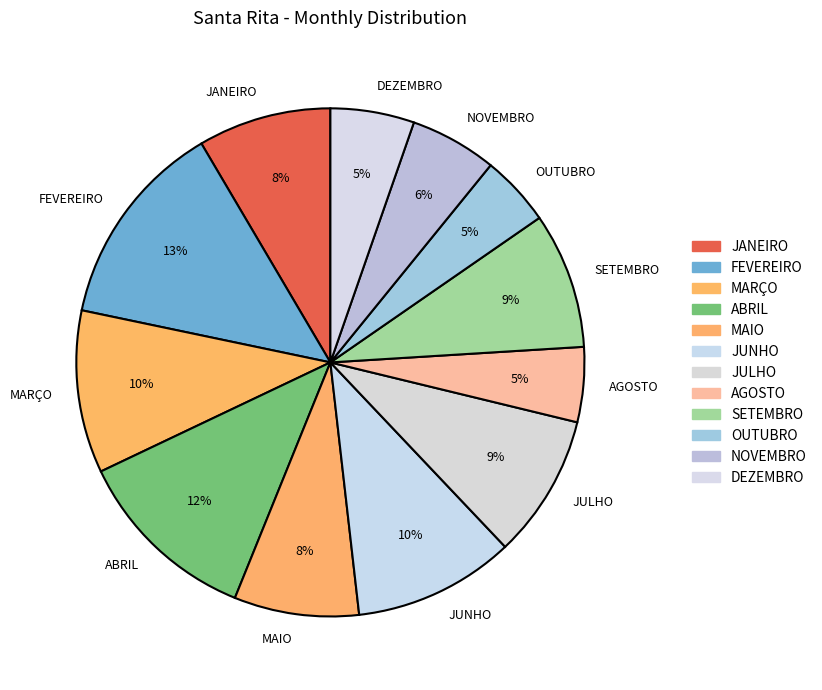

To the nearest percent, what is the combined percentage of AGOSTO and DEZEMBRO?

10%